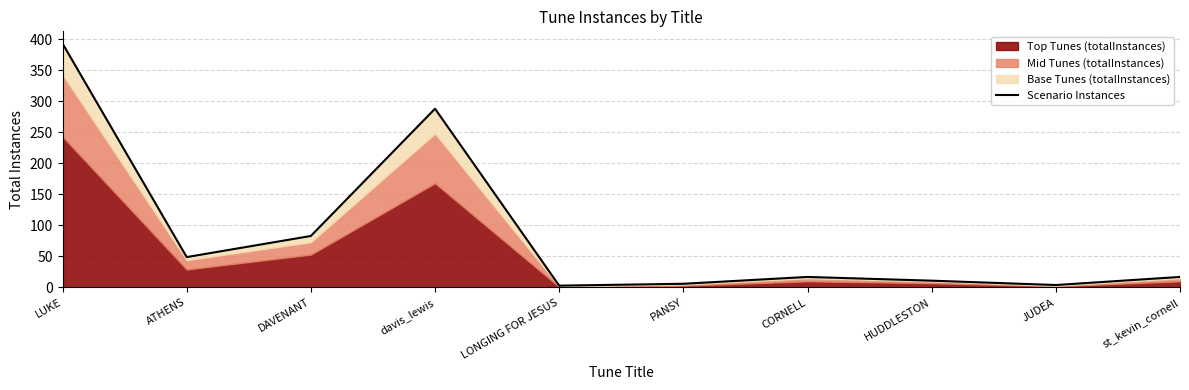

What is the smallest value displayed?

3